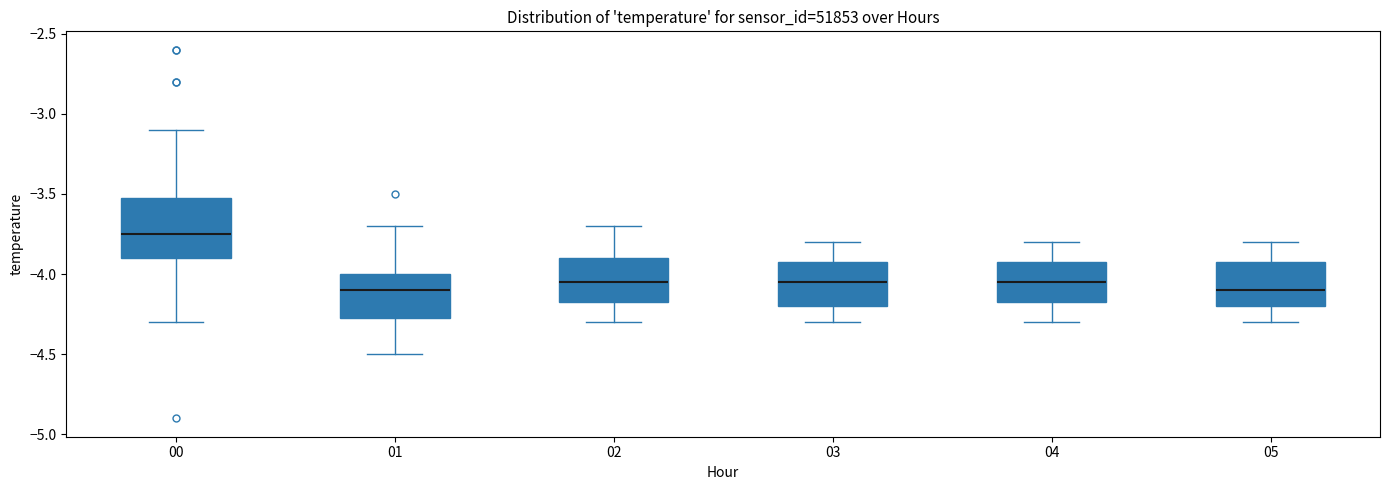

Reading left to right, transcribe this box plot: for each box, give where its median line is, the range the box spans, and where its two whiskers end, as read against the y-axis. The values are not printed on the chart, so give them approximately, as read against the axis.

00: median -3.75, box -3.90 to -3.50, whiskers -4.30 to -3.10
01: median -4.10, box -4.25 to -4.00, whiskers -4.50 to -3.70
02: median -4.05, box -4.15 to -3.90, whiskers -4.30 to -3.70
03: median -4.05, box -4.20 to -3.90, whiskers -4.30 to -3.80
04: median -4.05, box -4.15 to -3.90, whiskers -4.30 to -3.80
05: median -4.10, box -4.20 to -3.90, whiskers -4.30 to -3.80